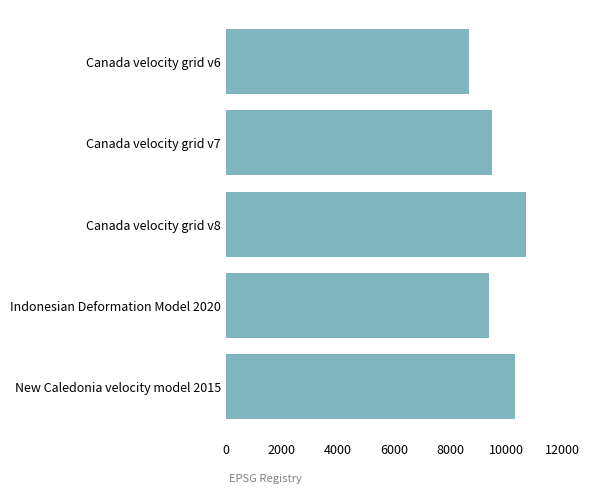

What is the maximum value shown in the chart?

10707